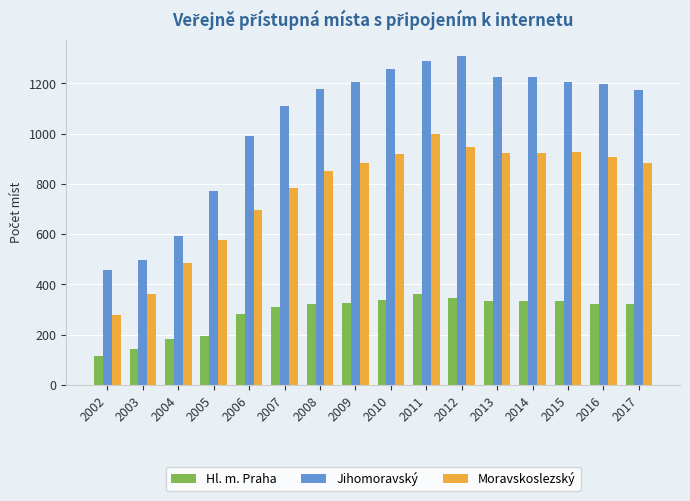

Are the bars grouped side by side (vs. stacked)?

Yes